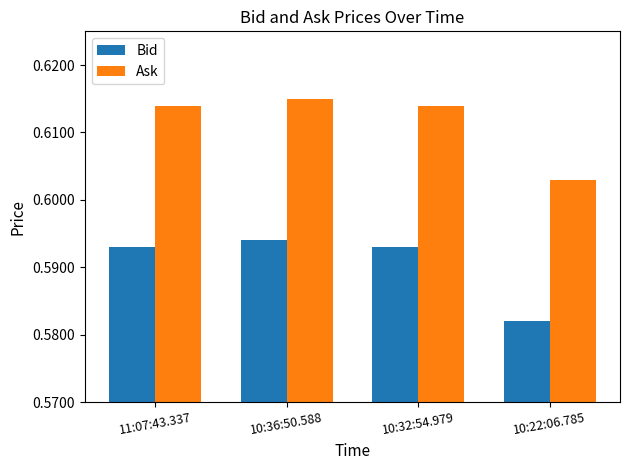

What position from the right is 10:32:54.979?

2